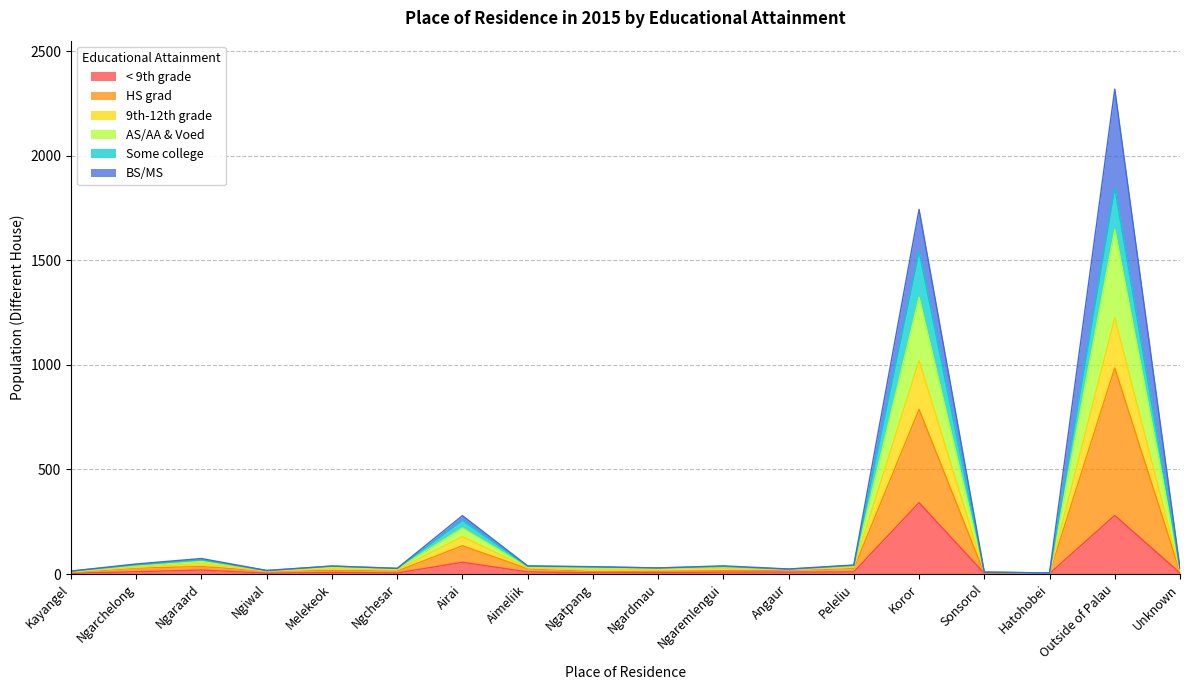

True or false: Some college and < 9th grade cross at least once.

False